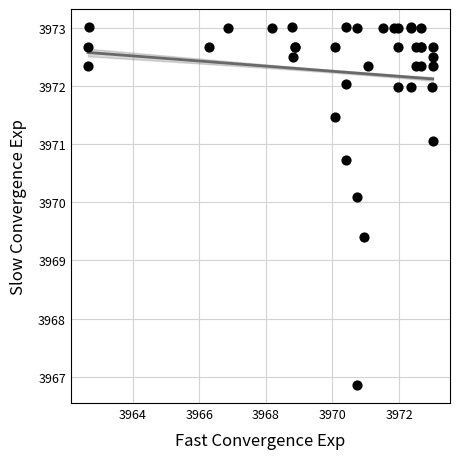

What Y value in the scatter plot is closest to 3969?

3969.4